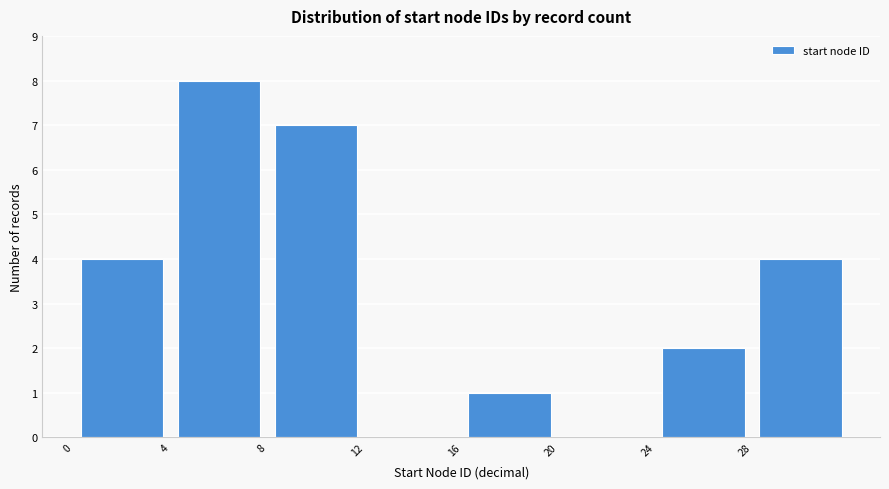

Which range on the x-axis has the tallest bar?

4 to 8